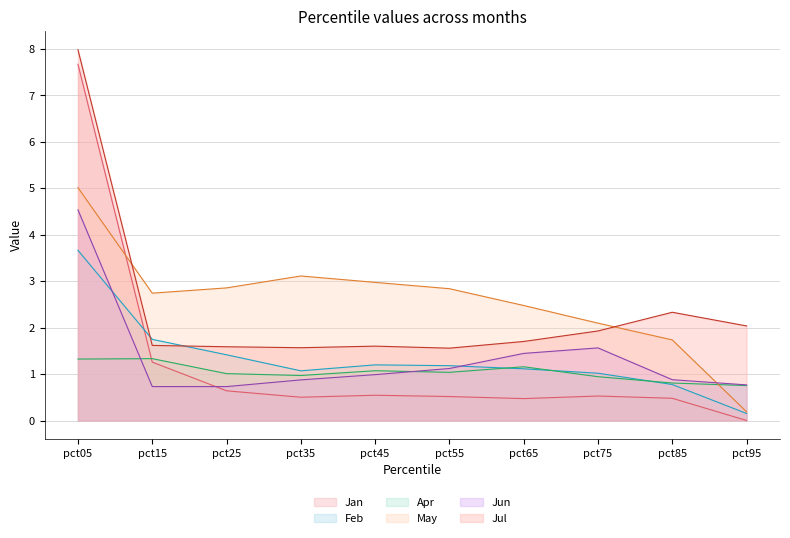

Which category has the lowest value across all series?

pct95